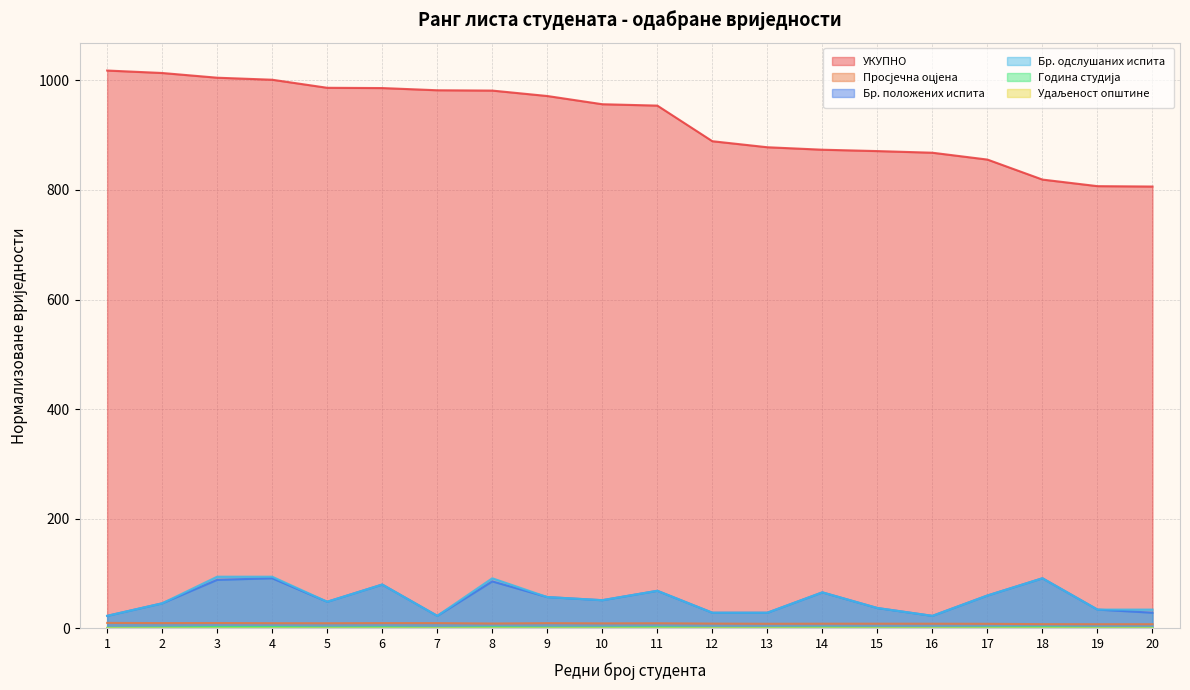

At 17, list the series in order from largest to smallest.

УКУПНО, Бр. положених испита, Бр. одслушаних испита, Просјечна оцјена, Година студија, Удаљеност општине